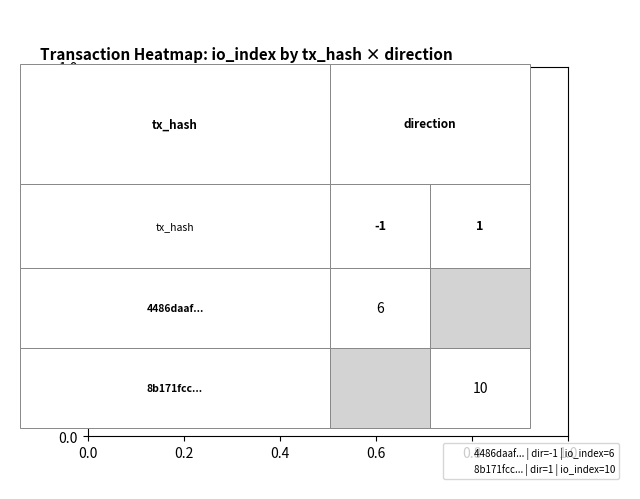

Reading left to right, list all the values displayed in this chart.

4486daaf...: -1	6
8b171fcc...: 1	10